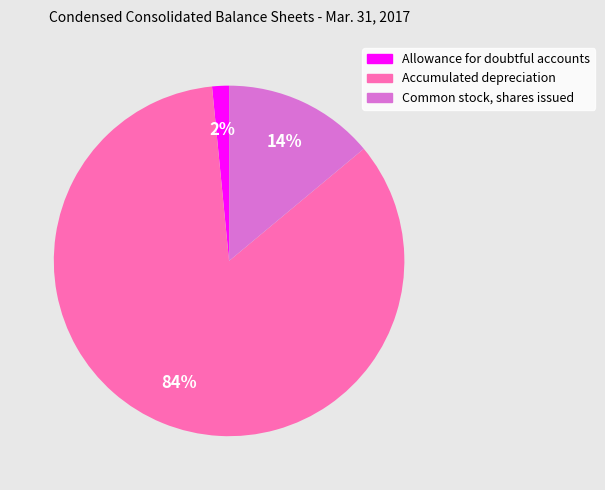

Combined, do Accumulated depreciation and Common stock, shares issued account for over 50%?

Yes